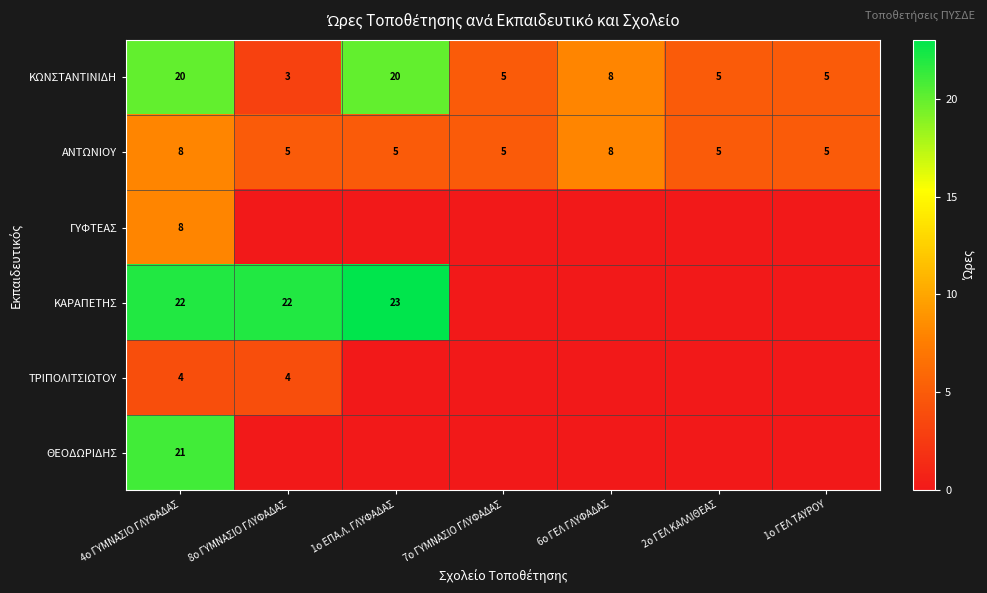

The ΚΩΝΣΤΑΝΤΙΝΙΔΗ series shows 5 at 2ο ΓΕΛ ΚΑΛΛΙΘΕΑΣ. True or false?

True